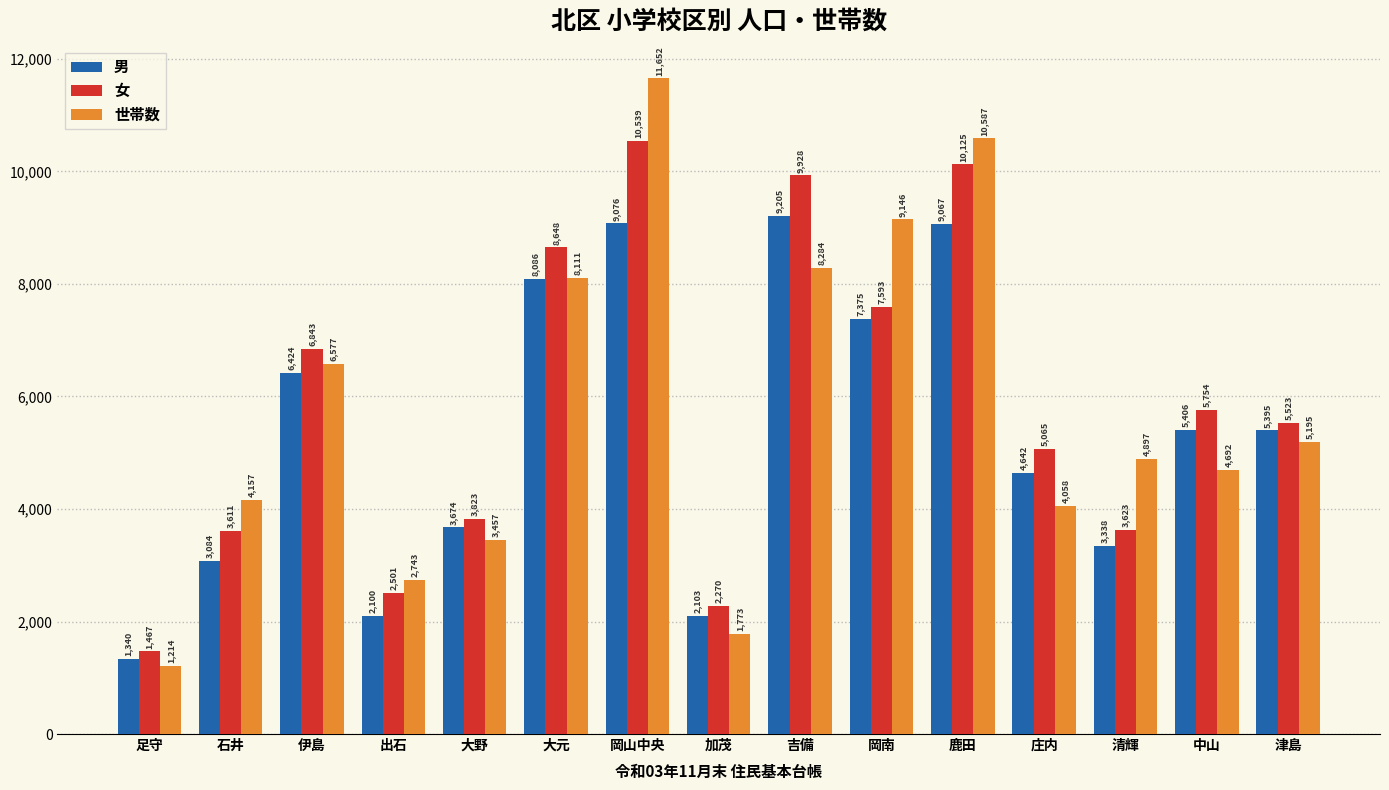

True or false: 女 has a value of 3823 at 大野.

True